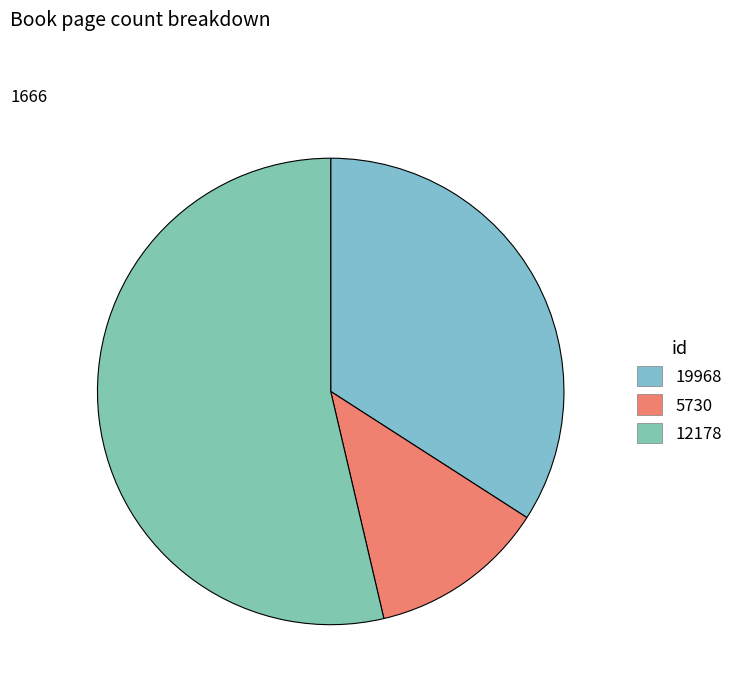

Rank the categories by value from highest to lowest.

12178, 19968, 5730